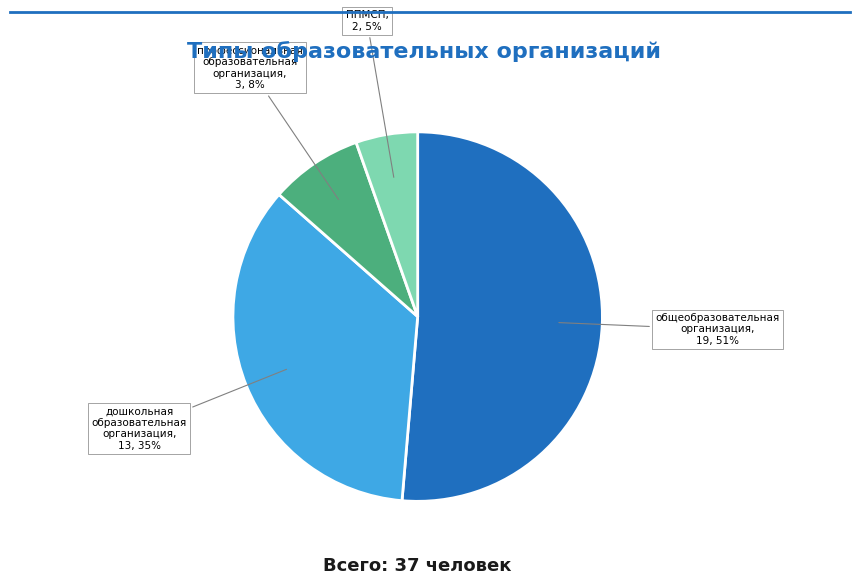

Approximately how many times larger is the value at общеобразовательная организация compared to дошкольная образовательная организация?

1.5